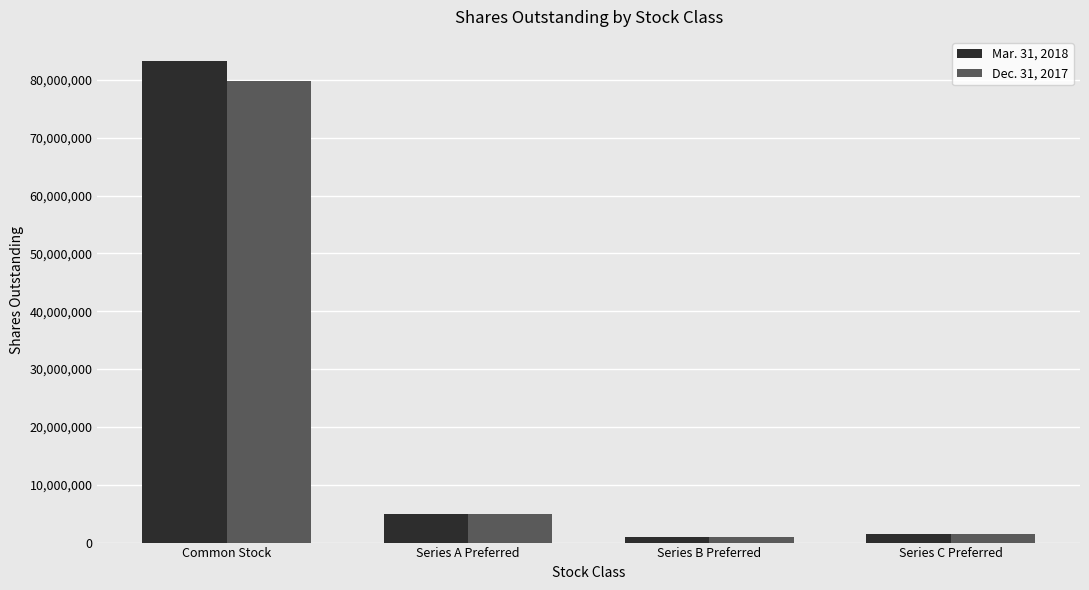

List the series in order of their overall mean, highest first.

Mar. 31, 2018, Dec. 31, 2017